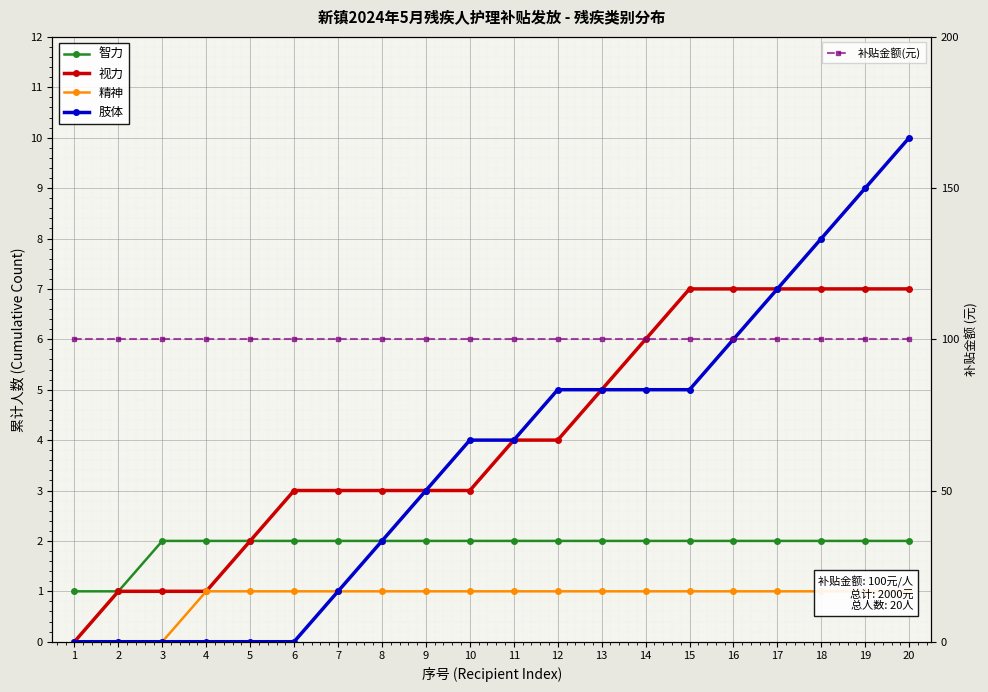

True or false: 视力 has more than 1 interior local peaks.

False